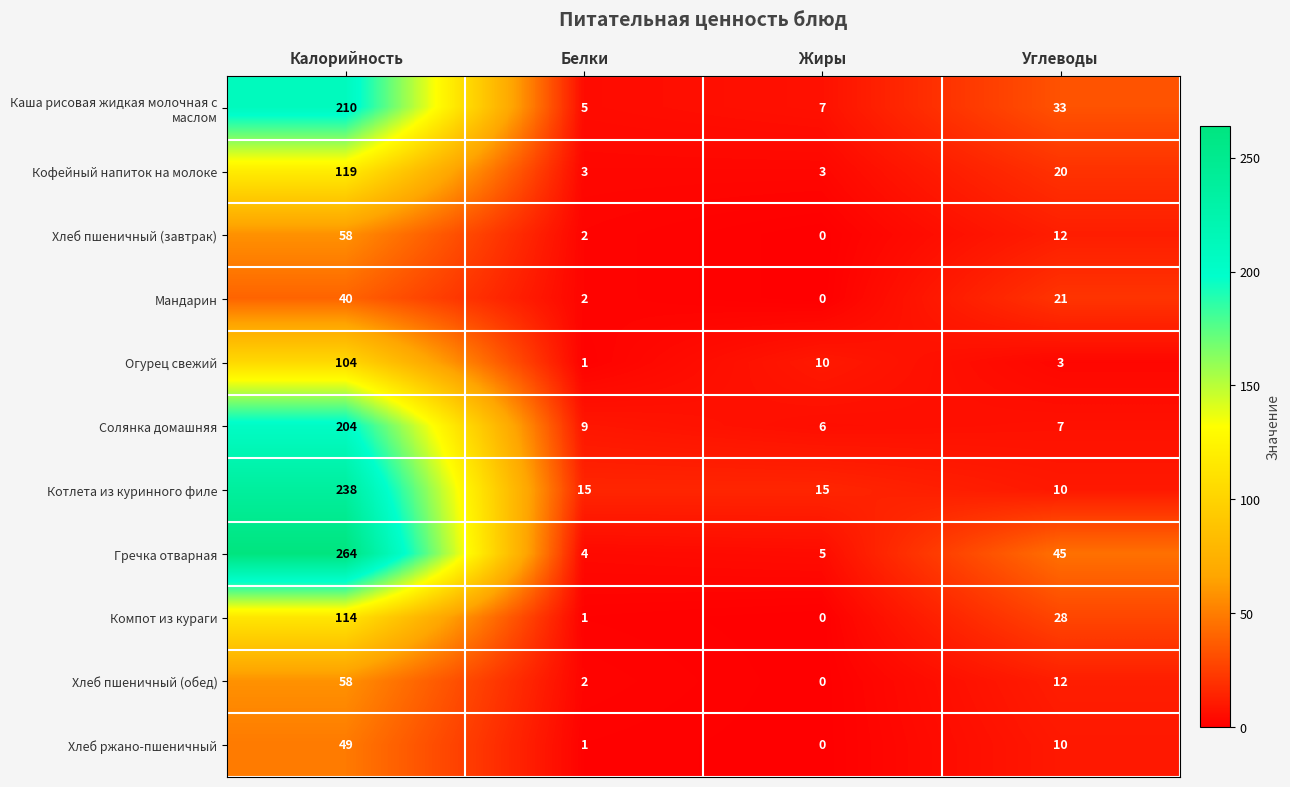

What is the difference between the highest and lowest values at Углеводы?

42